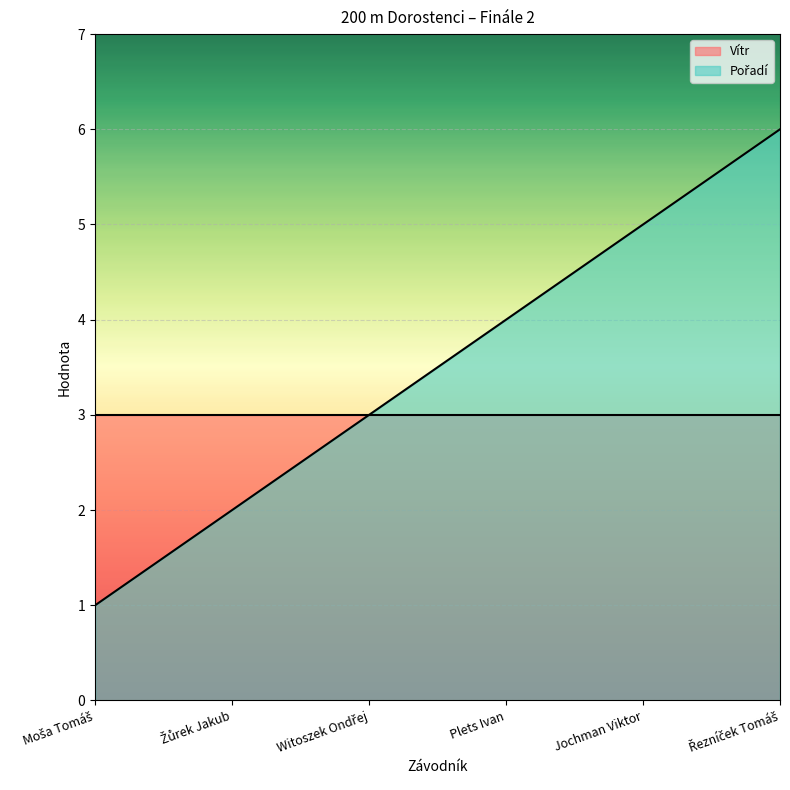

What is the approximate value at Moša Tomáš?

1